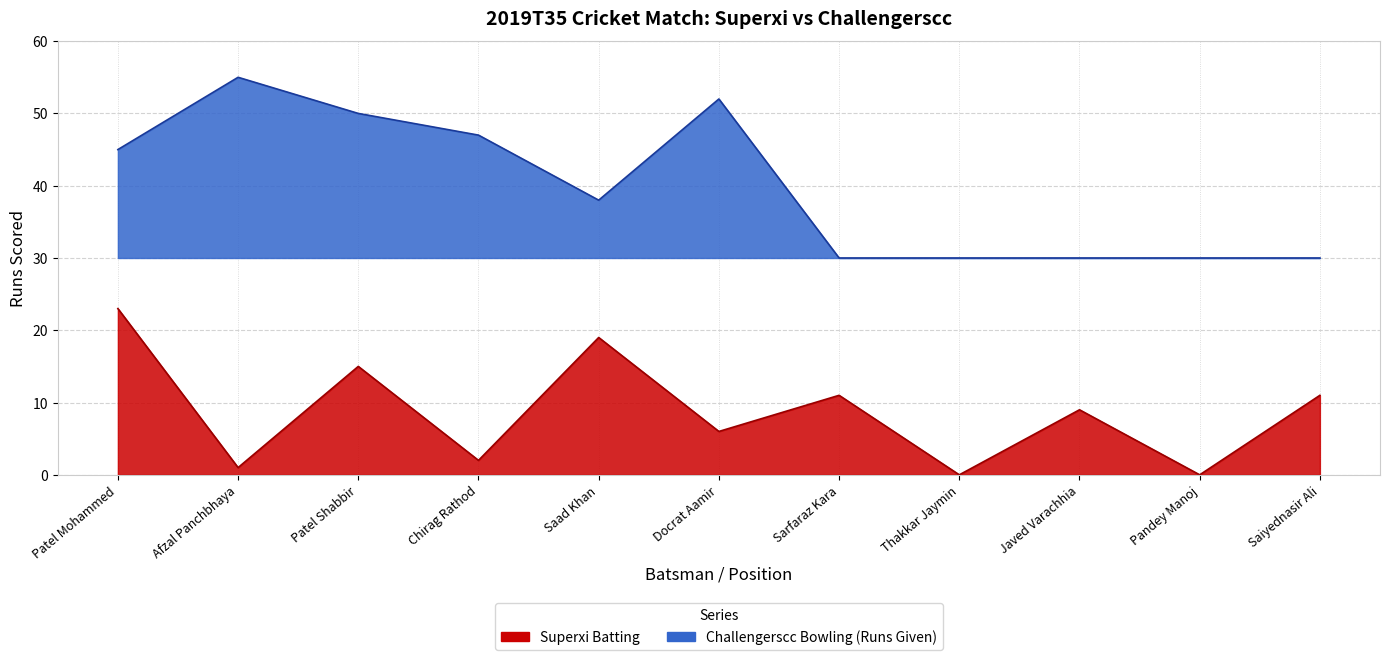

Is the value of Superxi Batting at Patel Shabbir greater than the value of Challengerscc Bowling at Sarfaraz Kara?

No